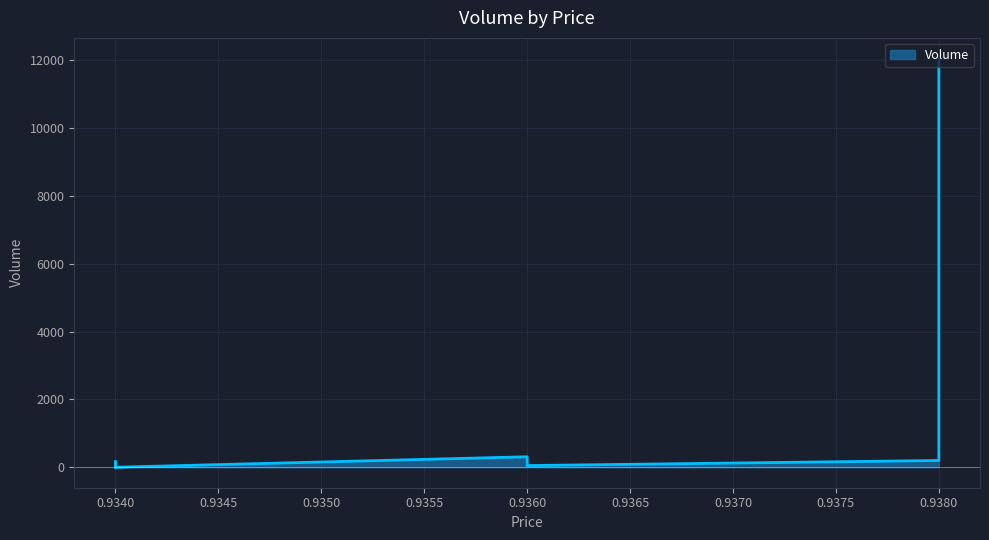

What is the smallest value displayed?

1